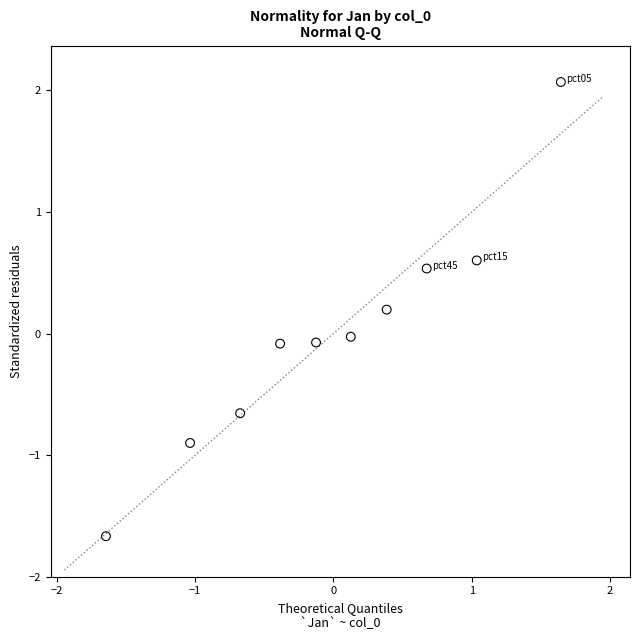

What is the range of X values (max minus min)?

3.3